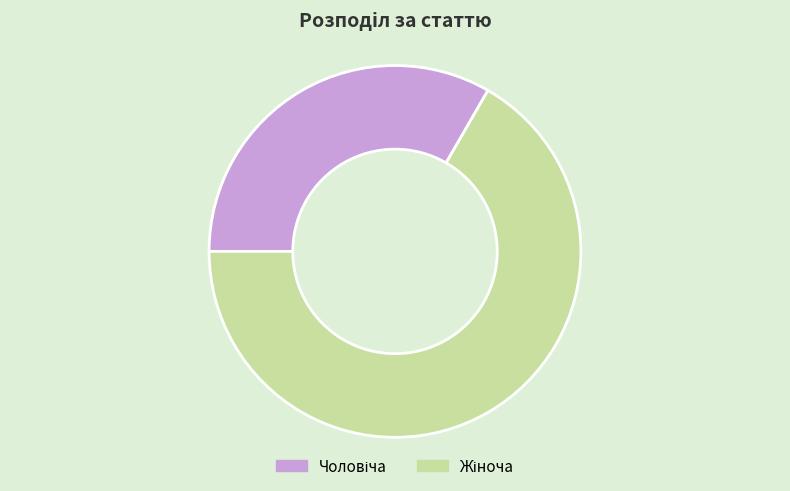

Is there a majority slice in this chart?

Yes